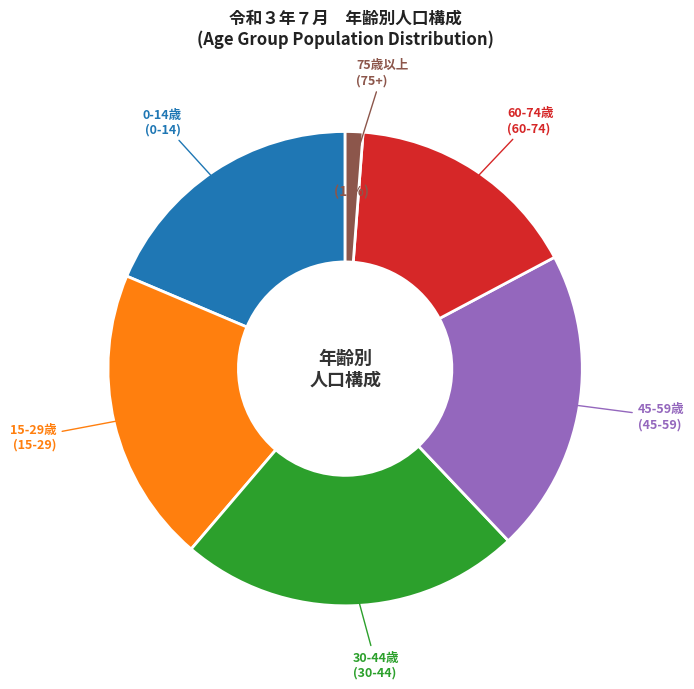

To the nearest percent, what is the average slice percentage?

17%